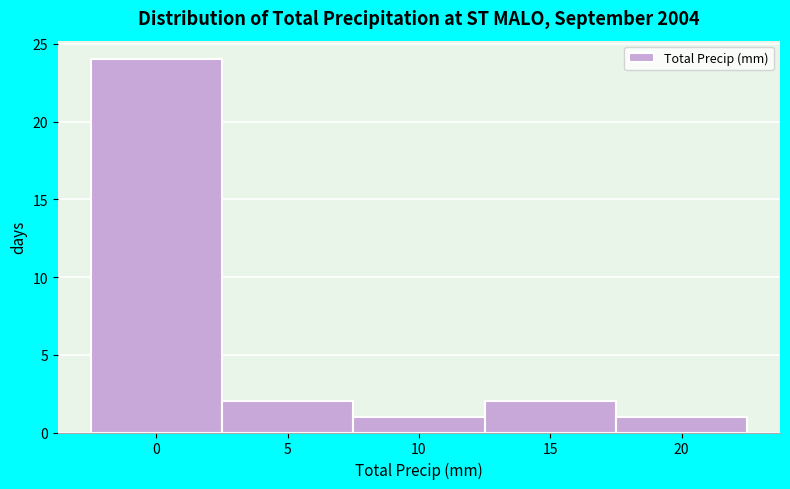

Reading left to right, extract all data points from this chart.

24	2	1	2	1